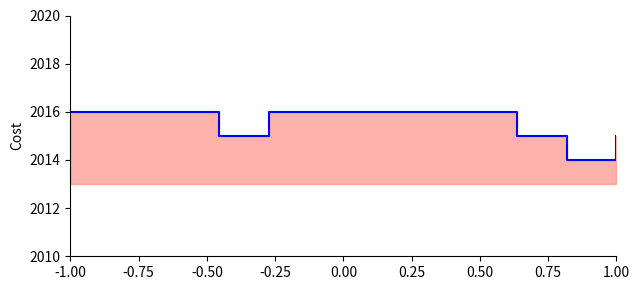

At which category does the data reach its first local valley?

-0.25